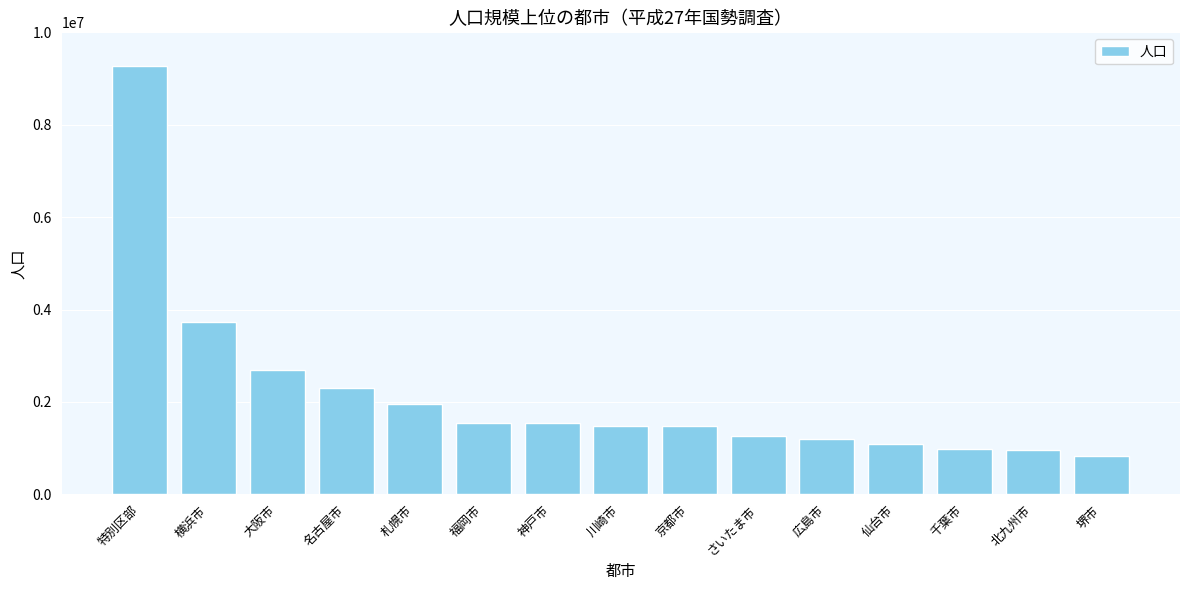

What is the value of the 6th bar from the left?

1538681